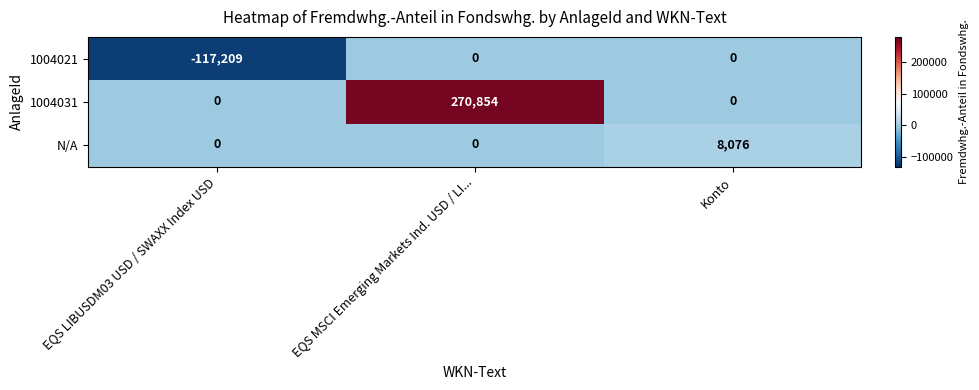

List the series in order of their peak value, lowest first.

1004021, N/A, 1004031